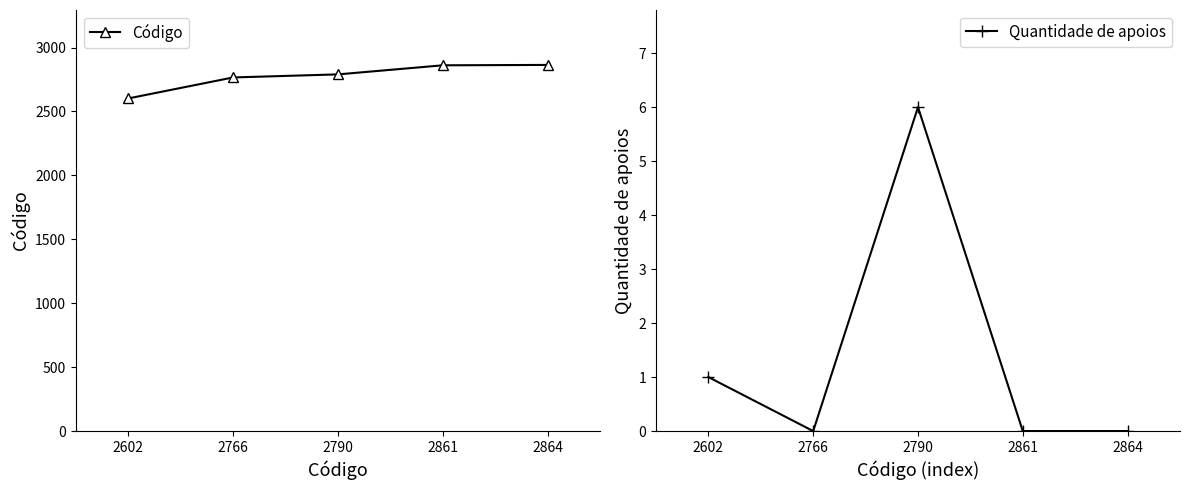

List the series in order of their overall mean, lowest first.

Quantidade de apoios, Código